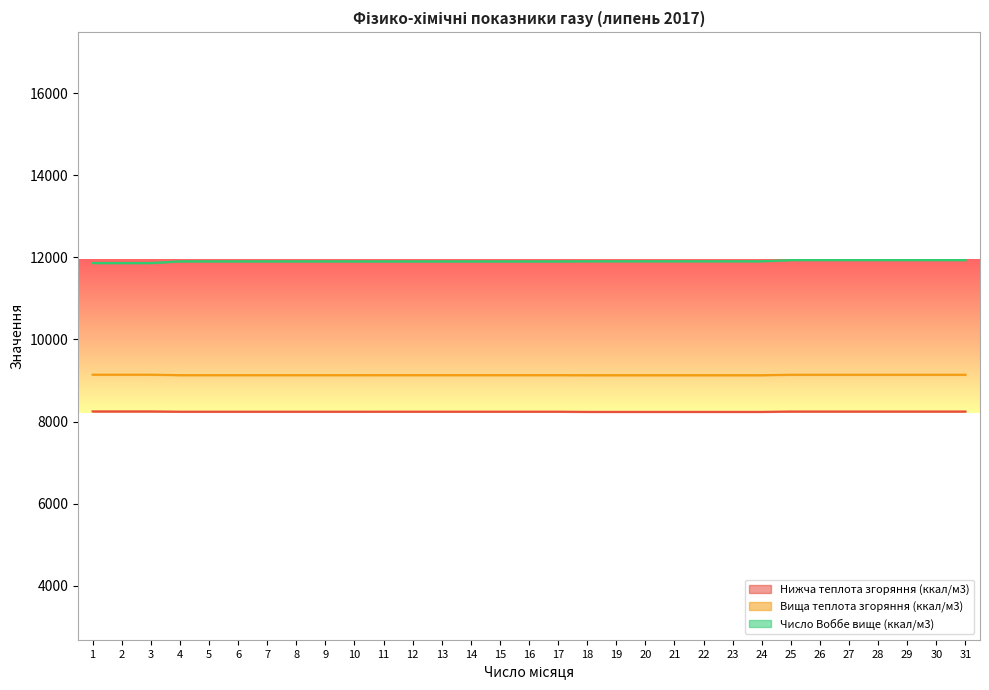

What is the minimum value for Число Воббе вище (ккал/м3)?

11862.0